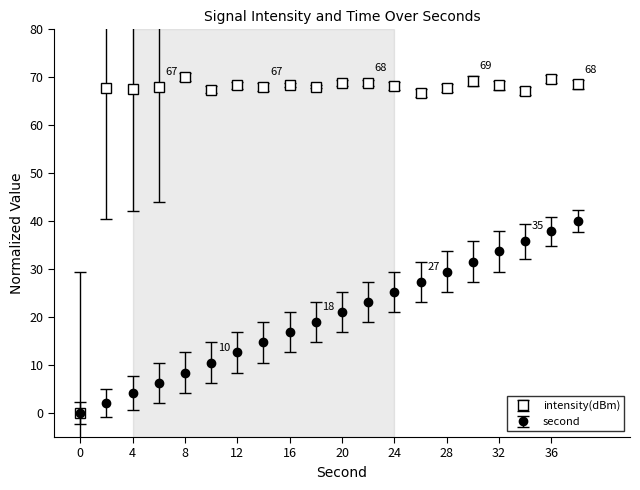

What is the maximum value for second?

40.0